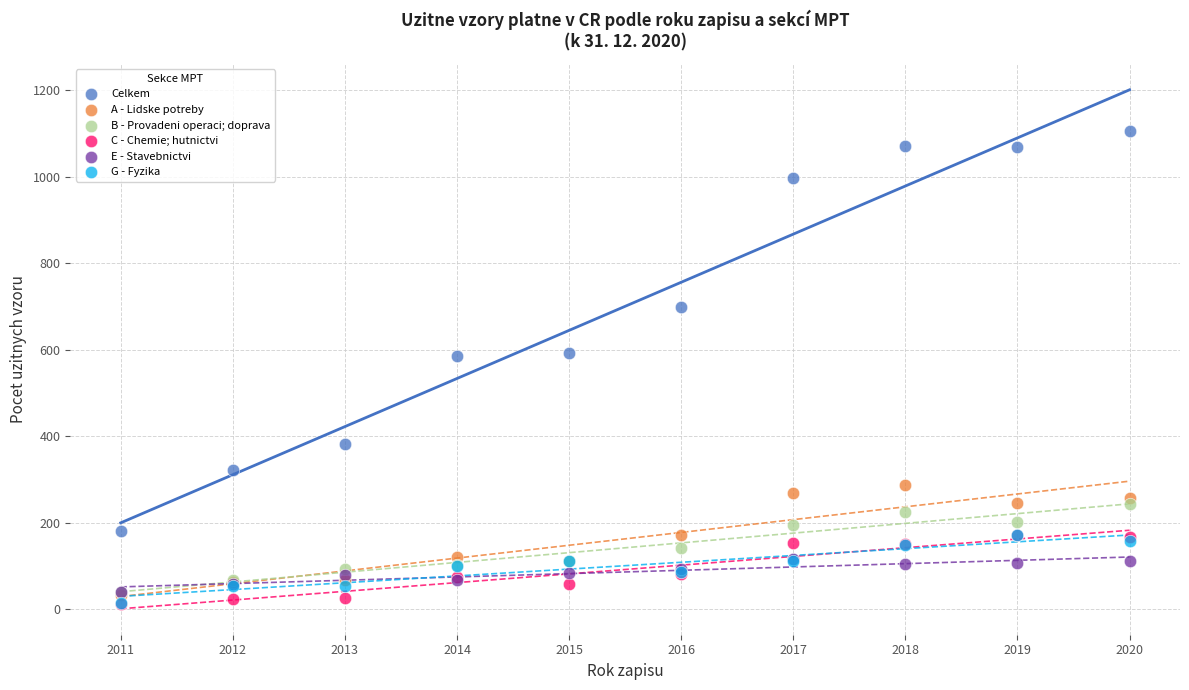

Which series has the largest Y range (max minus min)?

Celkem